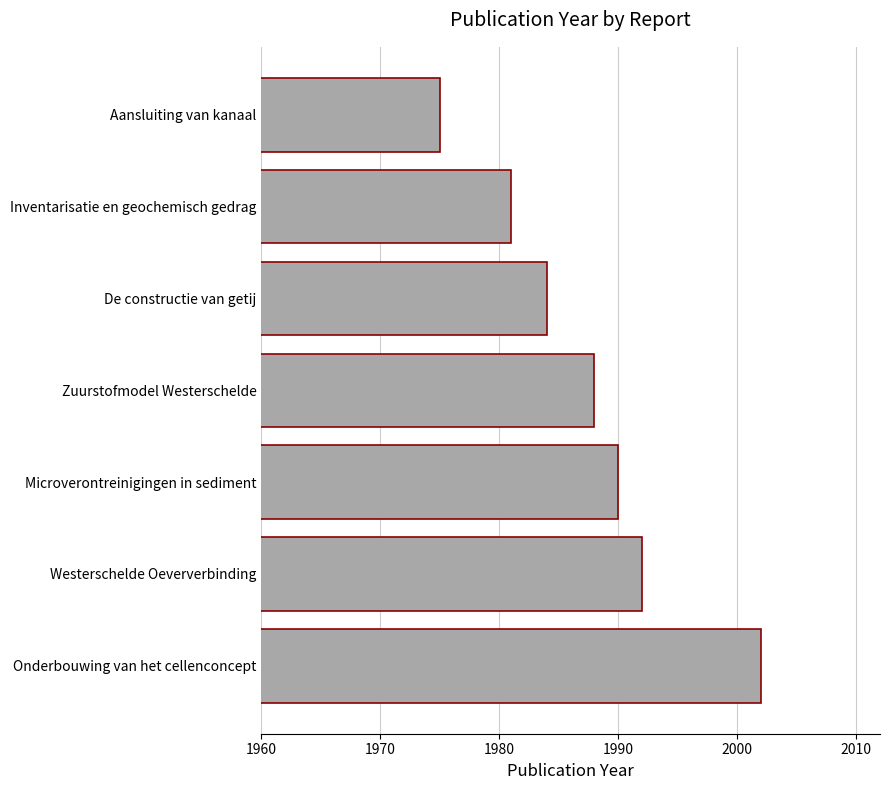

What is the greatest value displayed?

2002